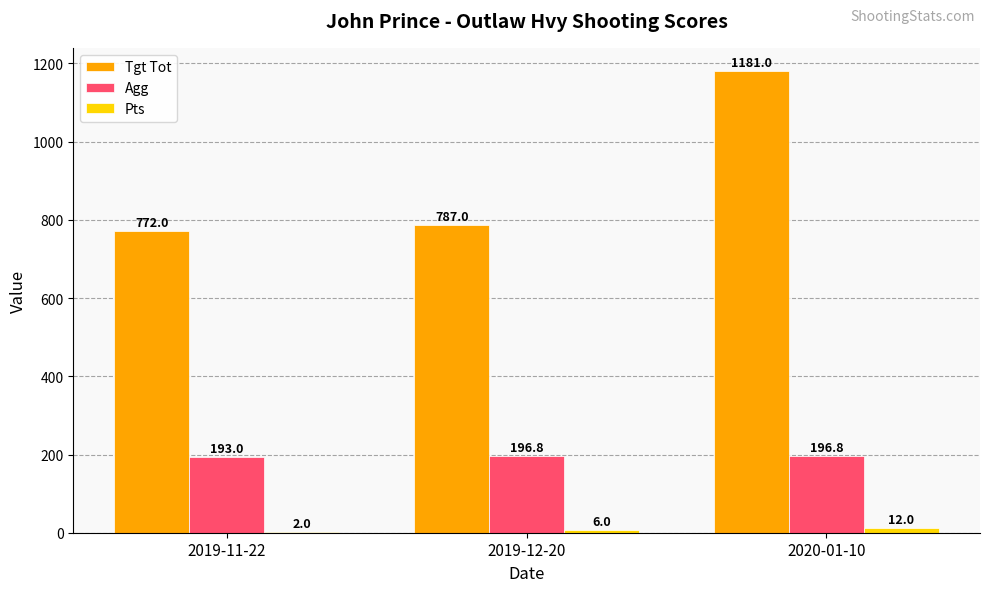

Which series has the largest range (max minus min)?

Tgt Tot